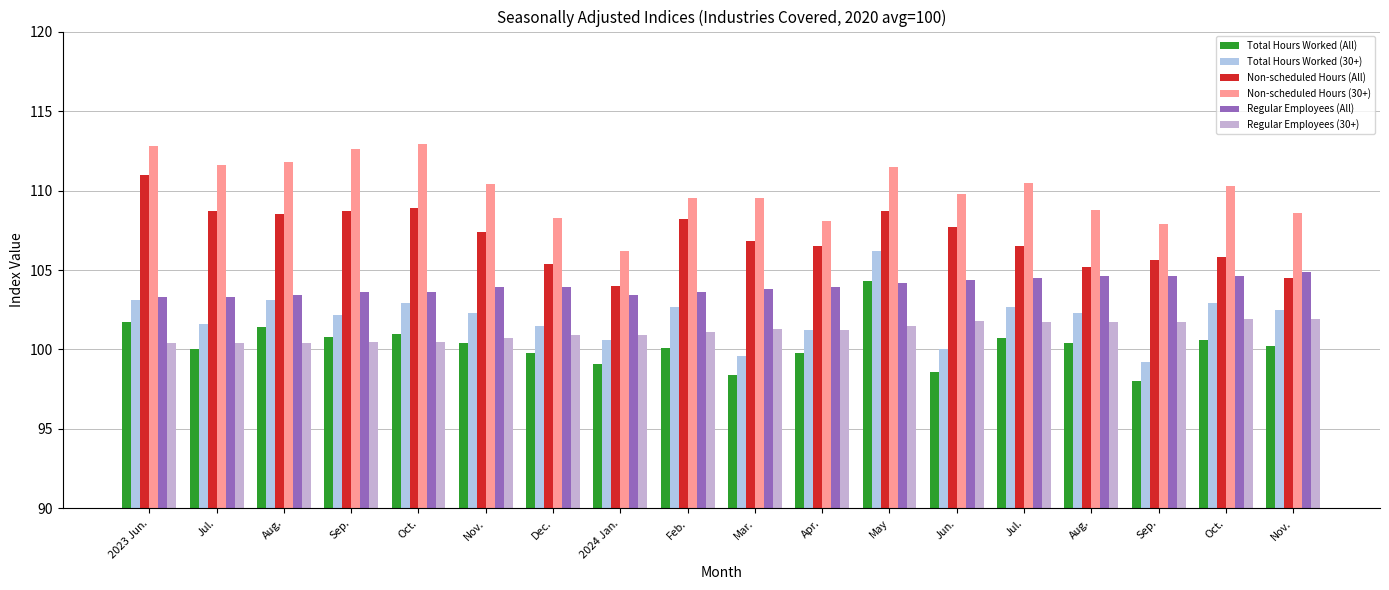

Reading left to right, what are all the values shown in this chart?

Total Hours Worked (All): 2023 Jun.=101.7	Jul.=100.0	Aug.=101.4	Sep.=100.8	Oct.=101.0	Nov.=100.4	Dec.=99.8	2024 Jan.=99.1	Feb.=100.1	Mar.=98.4	Apr.=99.8	May=104.3	Jun.=98.6	Jul.=100.7	Aug.=100.4	Sep.=98.0	Oct.=100.6	Nov.=100.2
Total Hours Worked (30+): 2023 Jun.=103.1	Jul.=101.6	Aug.=103.1	Sep.=102.2	Oct.=102.9	Nov.=102.3	Dec.=101.5	2024 Jan.=100.6	Feb.=102.7	Mar.=99.6	Apr.=101.2	May=106.2	Jun.=100.0	Jul.=102.7	Aug.=102.3	Sep.=99.2	Oct.=102.9	Nov.=102.5
Non-scheduled Hours (All): 2023 Jun.=111.0	Jul.=108.7	Aug.=108.5	Sep.=108.7	Oct.=108.9	Nov.=107.4	Dec.=105.4	2024 Jan.=104.0	Feb.=108.2	Mar.=106.8	Apr.=106.5	May=108.7	Jun.=107.7	Jul.=106.5	Aug.=105.2	Sep.=105.6	Oct.=105.8	Nov.=104.5
Non-scheduled Hours (30+): 2023 Jun.=112.8	Jul.=111.6	Aug.=111.8	Sep.=112.6	Oct.=112.9	Nov.=110.4	Dec.=108.3	2024 Jan.=106.2	Feb.=109.5	Mar.=109.5	Apr.=108.1	May=111.5	Jun.=109.8	Jul.=110.5	Aug.=108.8	Sep.=107.9	Oct.=110.3	Nov.=108.6
Regular Employees (All): 2023 Jun.=103.3	Jul.=103.3	Aug.=103.4	Sep.=103.6	Oct.=103.6	Nov.=103.9	Dec.=103.9	2024 Jan.=103.4	Feb.=103.6	Mar.=103.8	Apr.=103.9	May=104.2	Jun.=104.4	Jul.=104.5	Aug.=104.6	Sep.=104.6	Oct.=104.6	Nov.=104.9
Regular Employees (30+): 2023 Jun.=100.4	Jul.=100.4	Aug.=100.4	Sep.=100.5	Oct.=100.5	Nov.=100.7	Dec.=100.9	2024 Jan.=100.9	Feb.=101.1	Mar.=101.3	Apr.=101.2	May=101.5	Jun.=101.8	Jul.=101.7	Aug.=101.7	Sep.=101.7	Oct.=101.9	Nov.=101.9